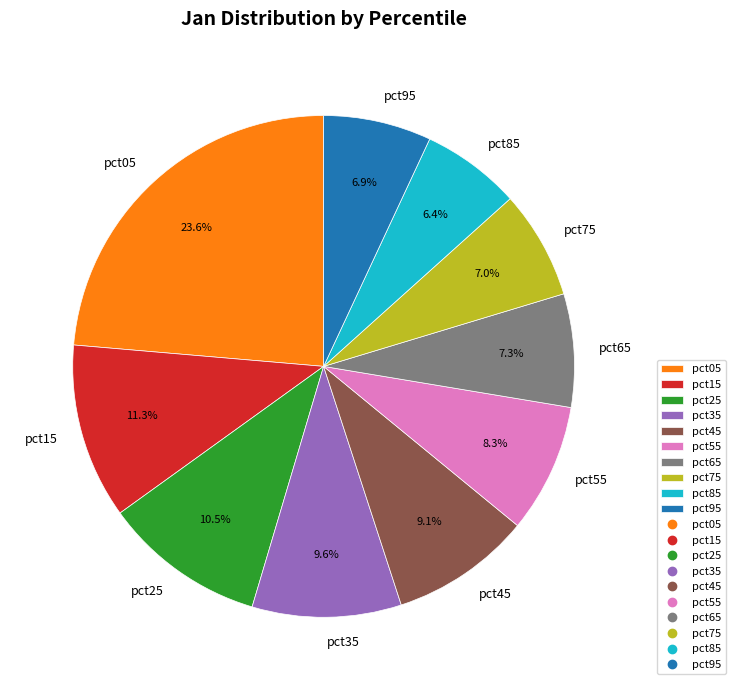

How many slices are in this pie chart?

10